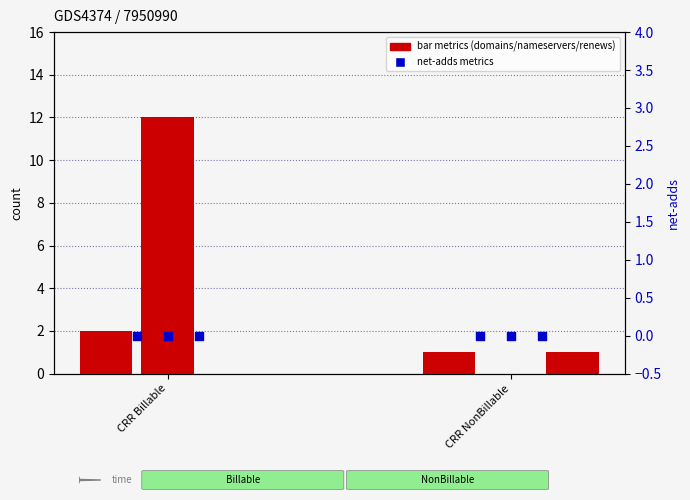

At how many categories does at least one series exceed 11?

1